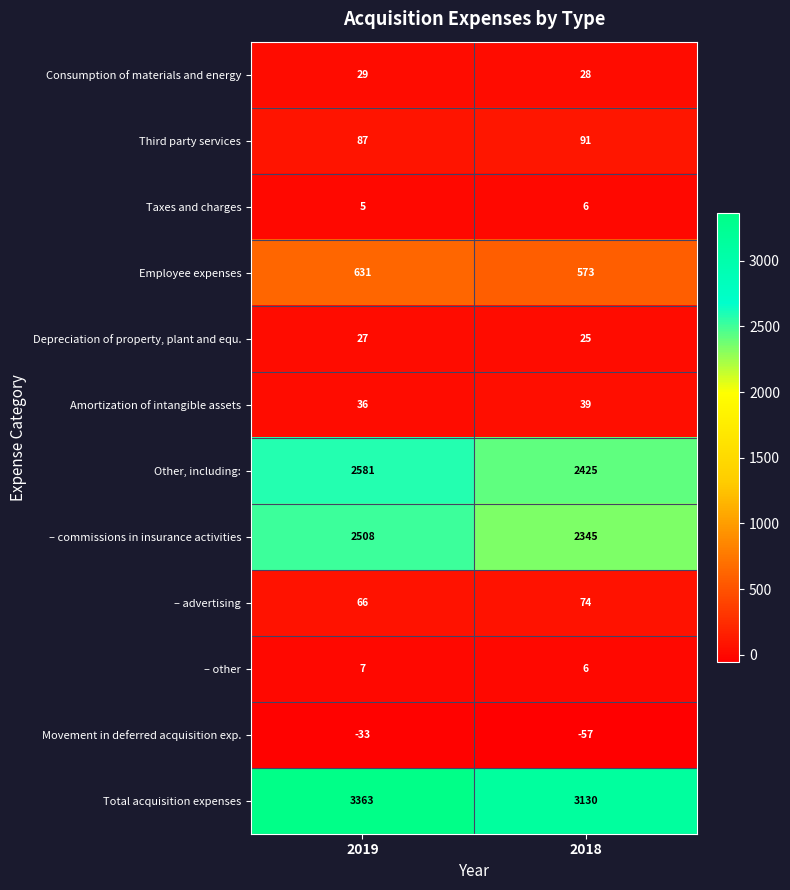

What is the sum of all Consumption of materials and energy values?

57